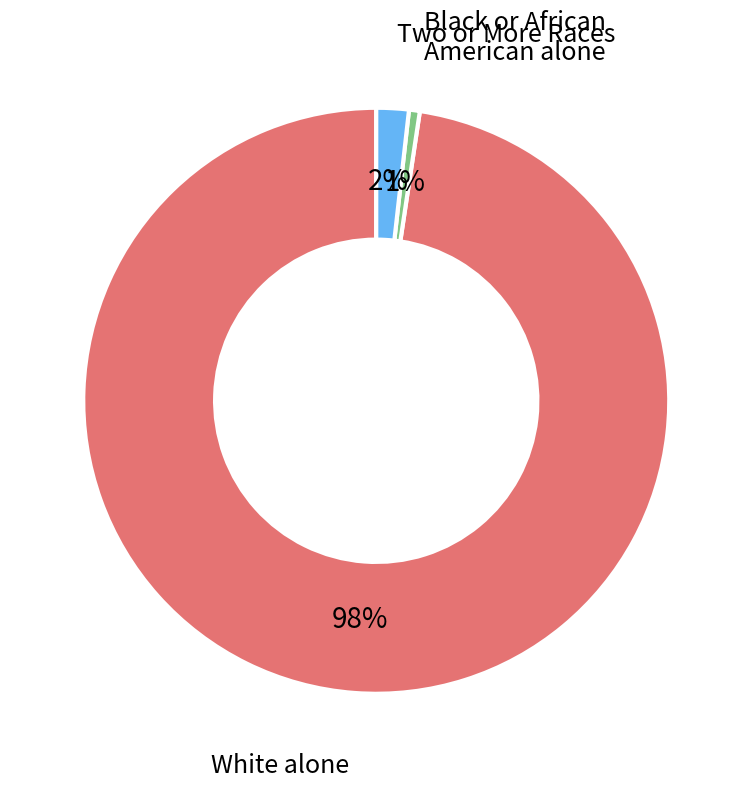

Between White alone and Black or African American alone, which is larger?

White alone